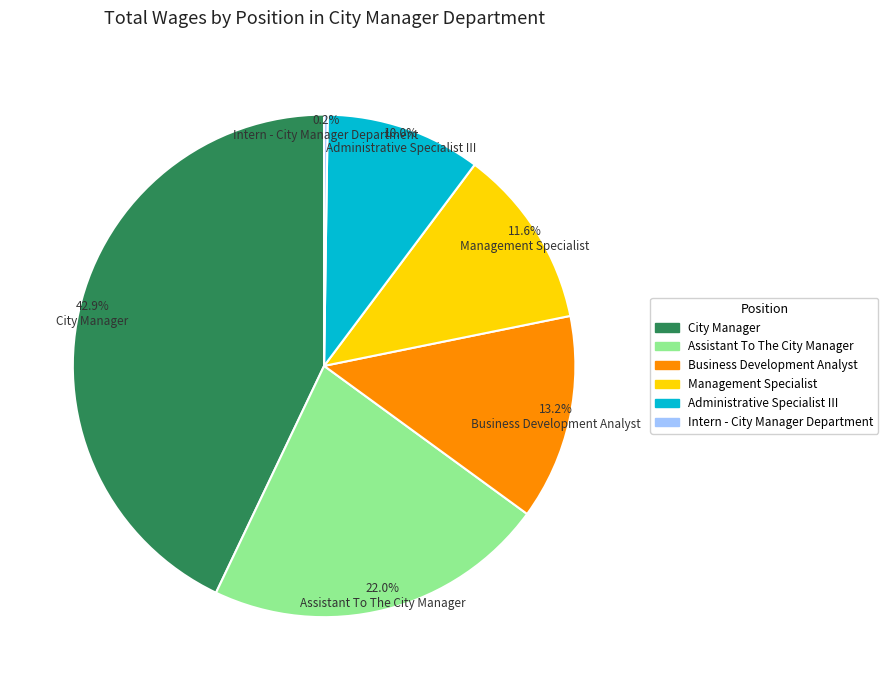

What is the ratio of the value at Management Specialist to the value at Business Development Analyst?

0.9